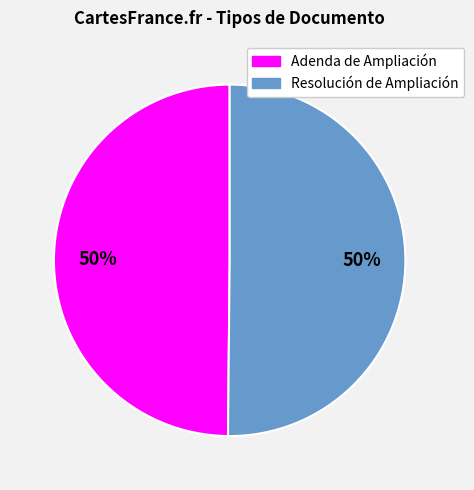

True or false: Resolución de Ampliación accounts for 44% of the total.

False